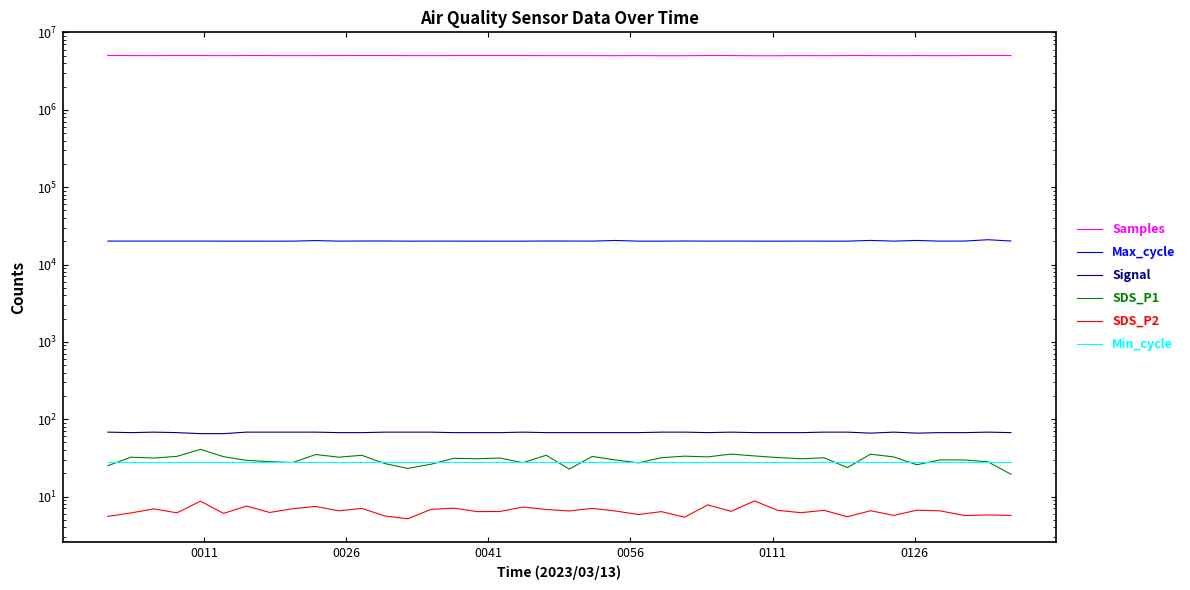

True or false: Samples and Max_cycle intersect in this chart.

False